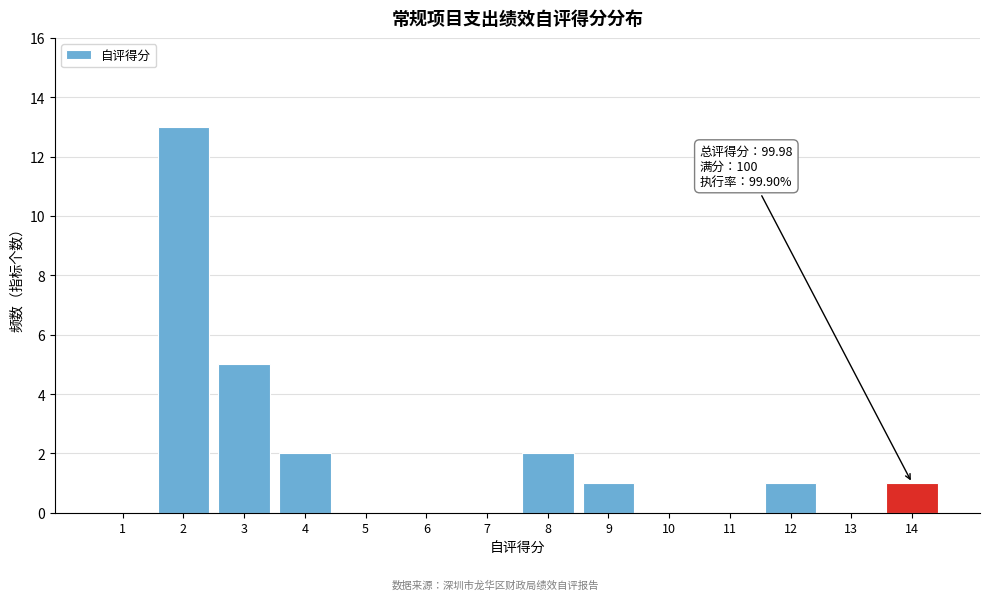

Over which range of the x-axis is the bar tallest?

1.5 to 2.5